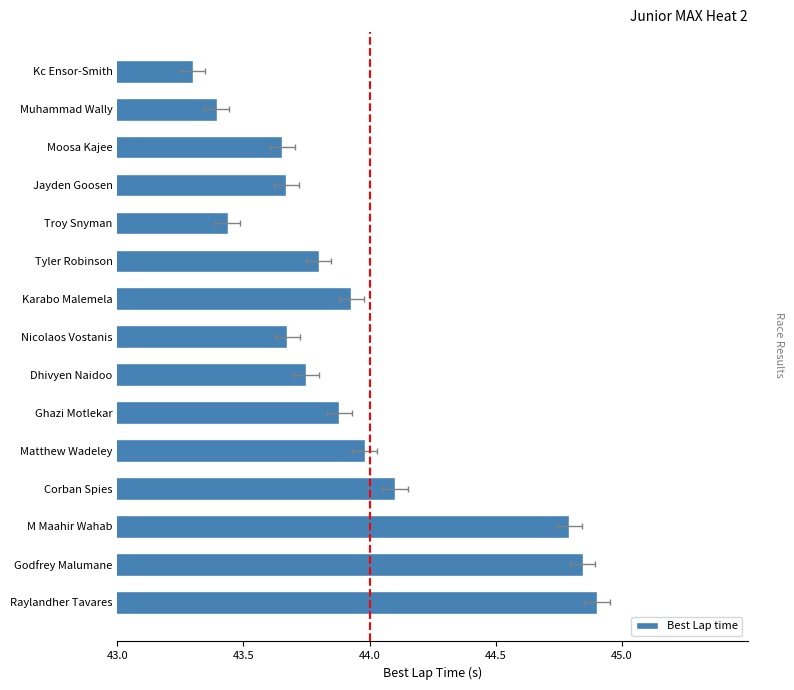

The chart shows a value of 74.5 at Dhivyen Naidoo. True or false?

False